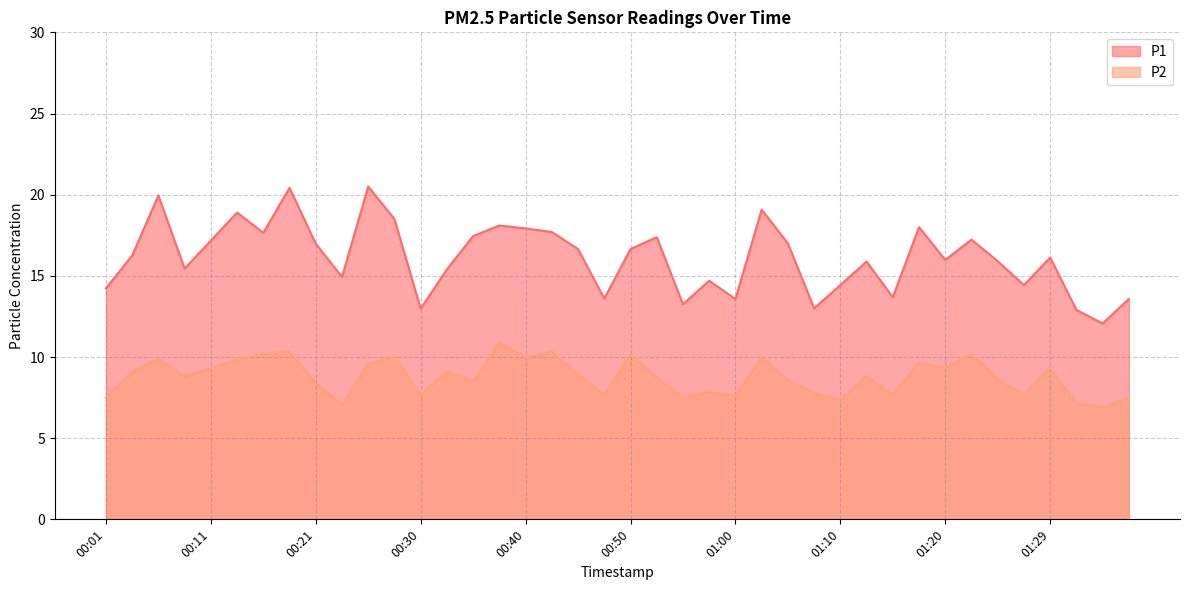

List the series in order of their overall mean, lowest first.

P2, P1